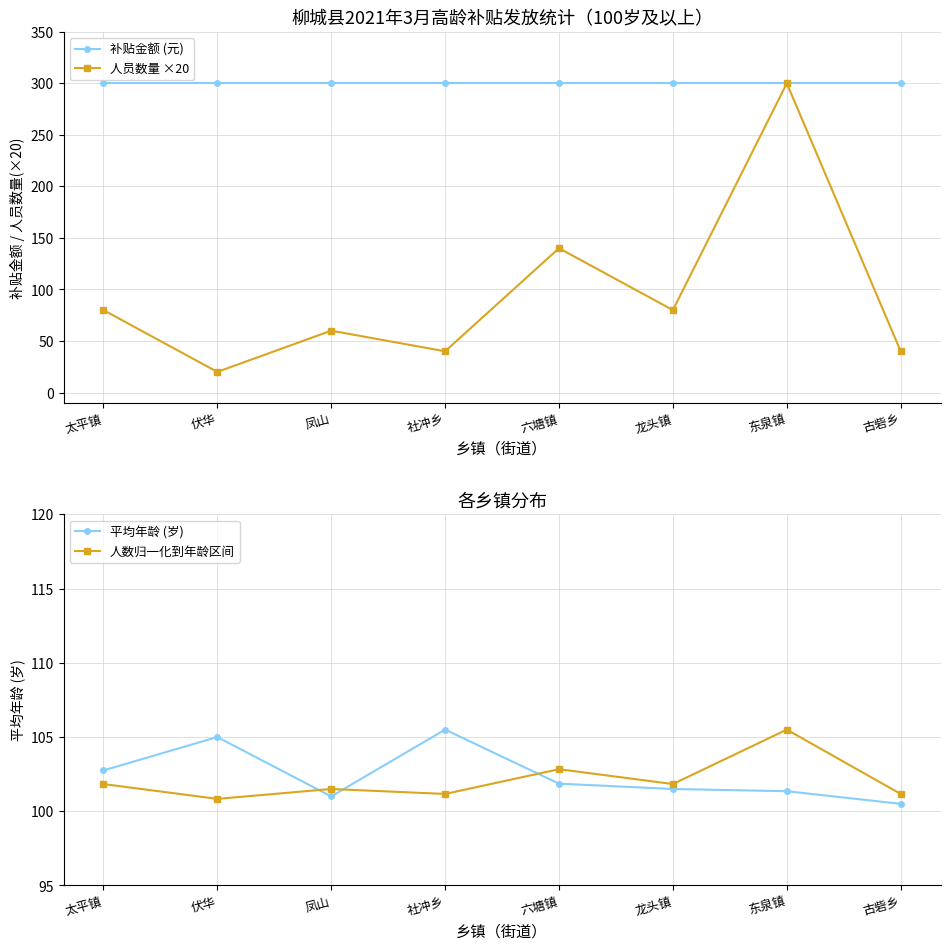

Read the 平均年龄 (岁) value at 太平镇.

102.8